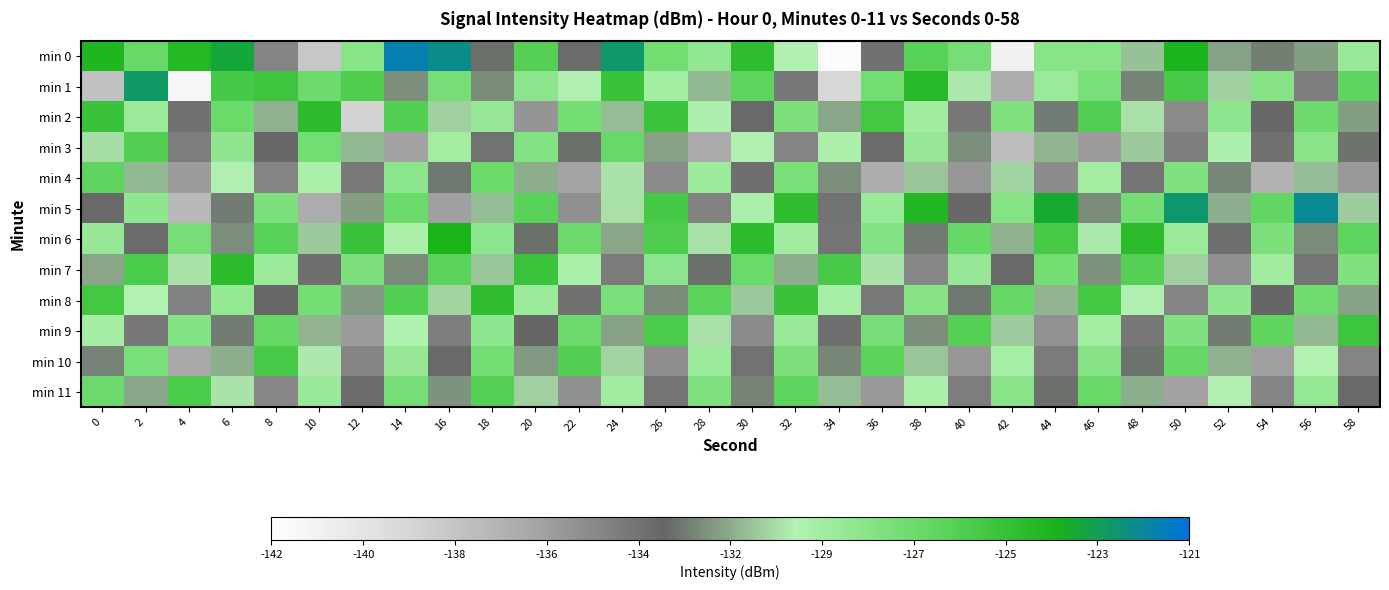

How many distinct data groups are displayed?

12